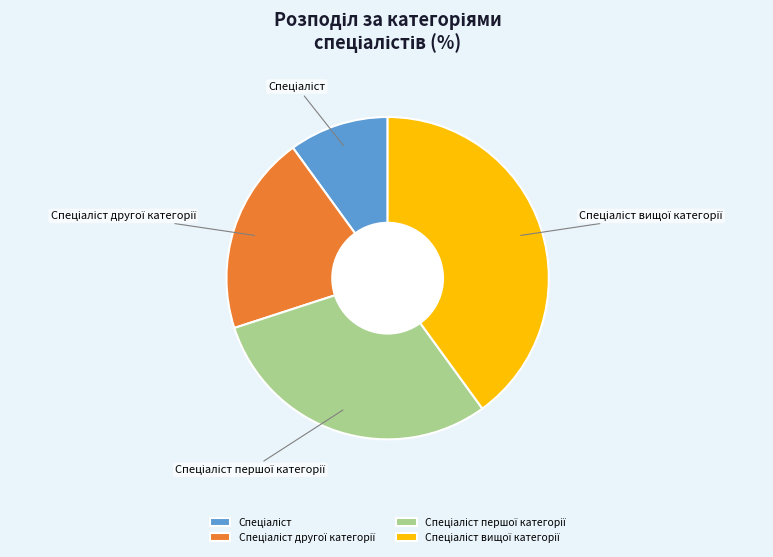

Does any single category account for the majority?

No